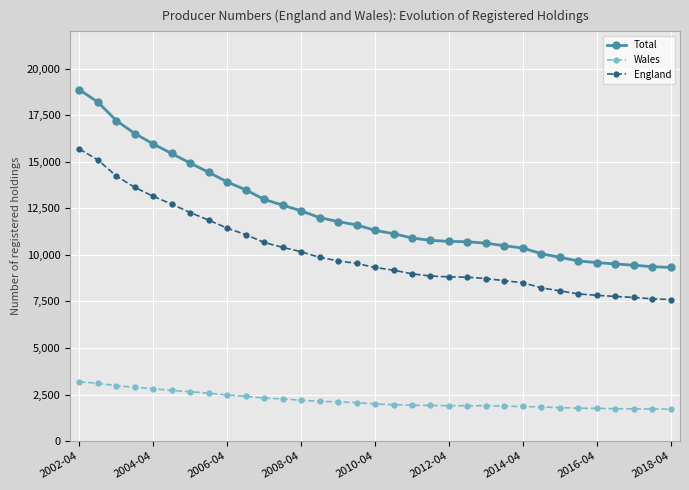

Which series has the largest range (max minus min)?

Total